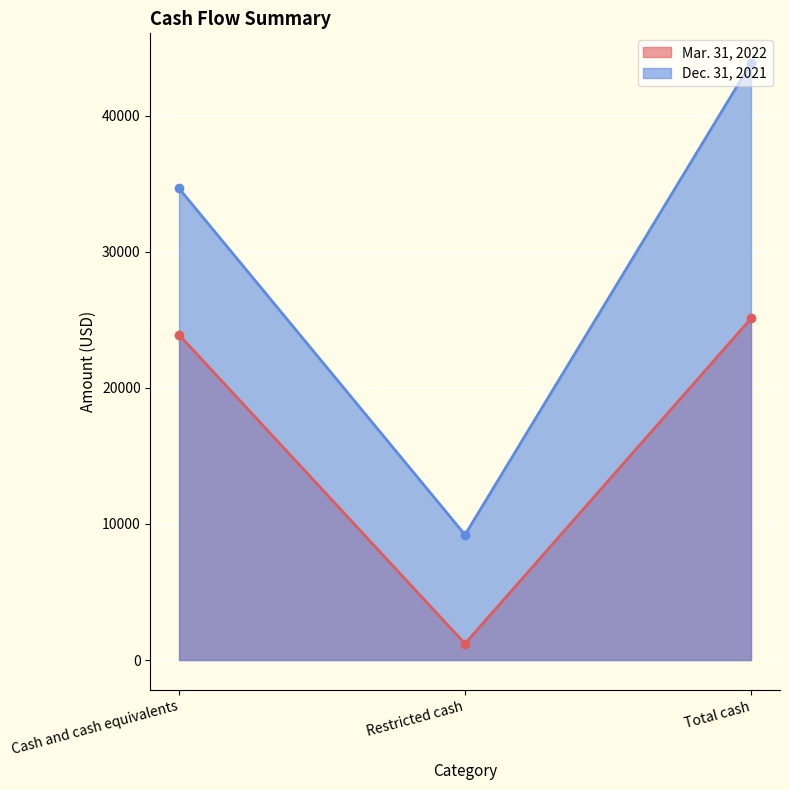

What is the spread (max minus min) of values at Cash and cash equivalents?

10754